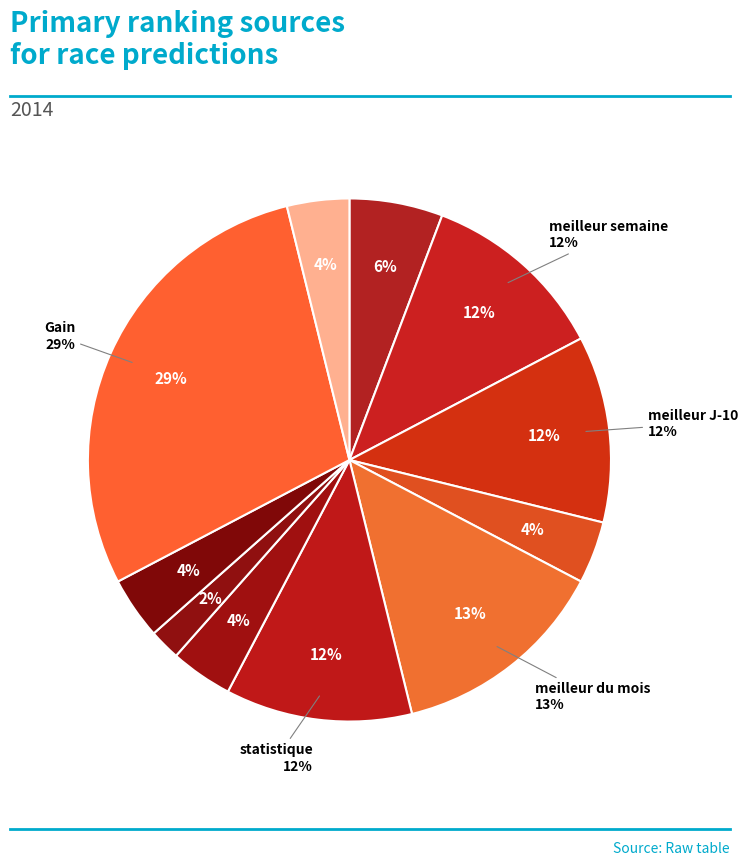

What percentage do meilleur semaine and Programme et presse together represent?

15.4%